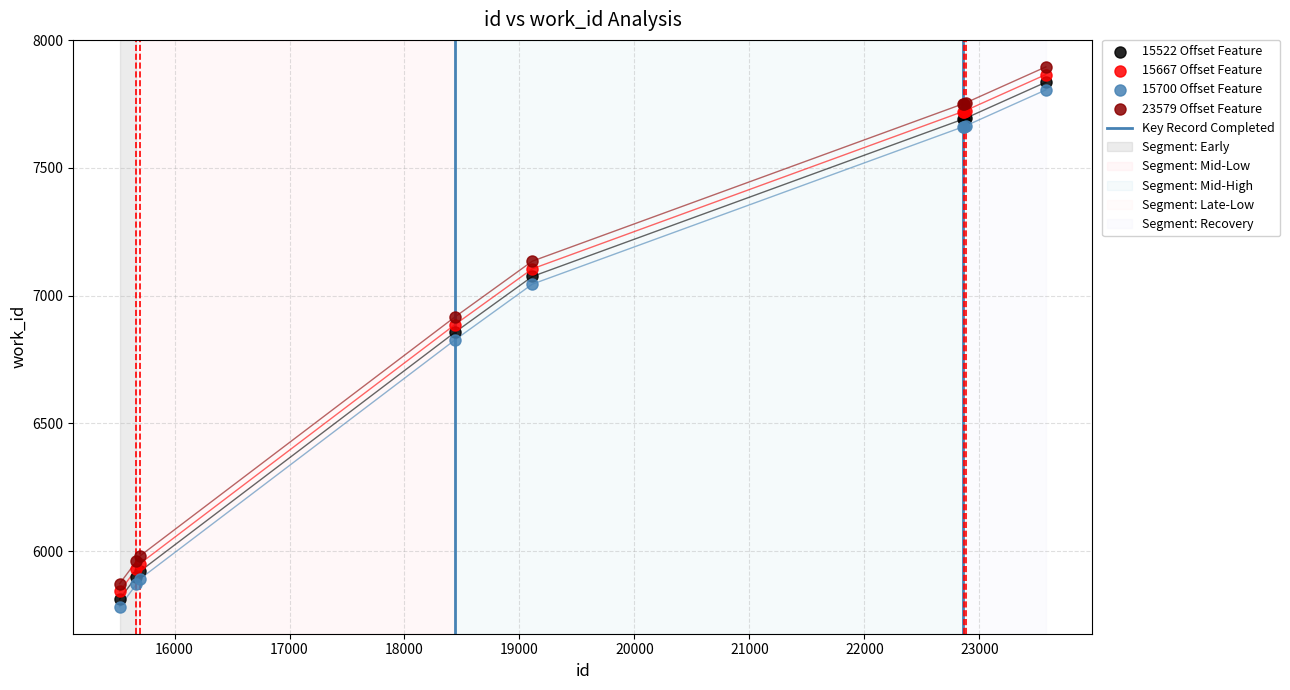

What is the change in value from 19112 to 22856?

+615